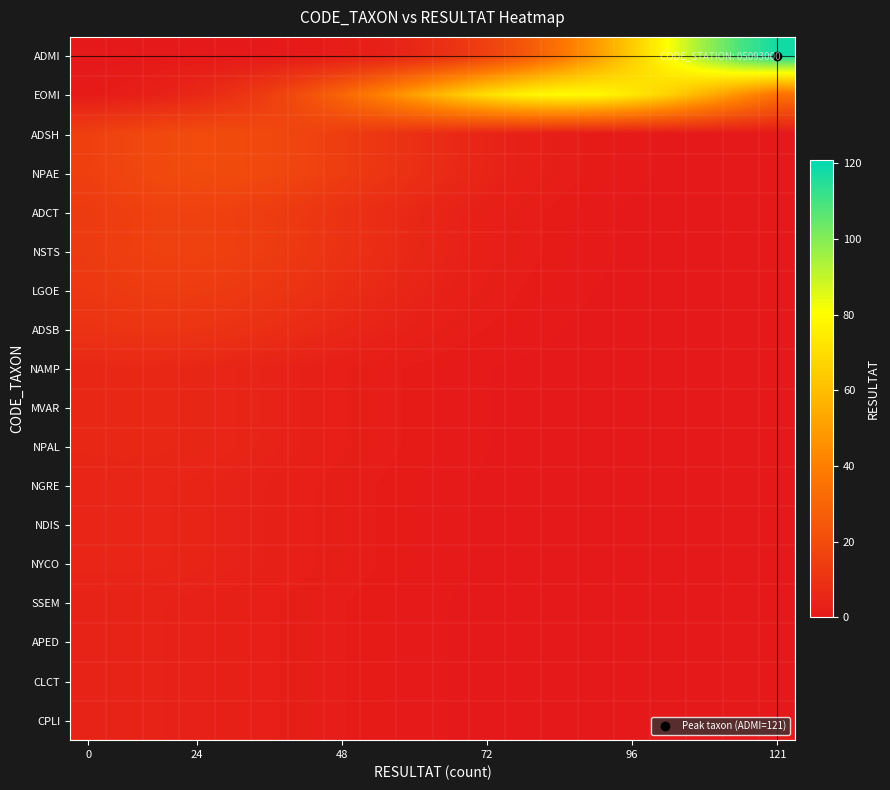

Reading right to left, extract all data points from this chart.

ADMI: 118.0	109.5	96.6	81.1	64.8	49.2	35.5	24.4	16.0	9.9	5.9	3.3	1.8	0.9	0.4	0.2	0.1	0.0	0.0	0.0
EOMI: 34.7	45.2	56.0	66.0	73.9	78.8	79.9	77.1	70.7	61.7	51.2	40.4	30.4	21.7	14.8	9.5	5.9	3.4	1.9	1.0
ADSH: 0.0	0.1	0.2	0.4	0.7	1.1	1.9	3.0	4.6	6.5	8.9	11.5	14.2	16.7	18.6	19.8	20.0	19.2	17.5	15.2
NPAE: 0.0	0.1	0.2	0.4	0.7	1.1	1.9	3.0	4.6	6.5	8.9	11.5	14.2	16.7	18.6	19.8	20.0	19.2	17.5	15.2
ADCT: 0.0	0.0	0.1	0.2	0.4	0.6	1.1	1.8	2.8	4.1	5.8	7.8	10.0	12.1	13.9	15.3	15.9	15.8	15.0	13.4
NSTS: 0.0	0.0	0.1	0.2	0.4	0.6	1.1	1.8	2.8	4.1	5.8	7.8	10.0	12.1	13.9	15.3	15.9	15.8	15.0	13.4
LGOE: 0.0	0.0	0.1	0.1	0.3	0.5	0.8	1.3	2.1	3.2	4.6	6.2	8.1	10.0	11.7	13.0	13.8	14.0	13.4	12.2
ADSB: 0.0	0.0	0.0	0.1	0.1	0.3	0.5	0.8	1.3	2.1	3.0	4.2	5.6	7.1	8.5	9.8	10.6	11.0	10.8	10.1
NAMP: 0.0	0.0	0.0	0.0	0.0	0.1	0.2	0.3	0.5	0.8	1.2	1.8	2.4	3.2	4.0	4.8	5.4	5.8	6.0	5.9
MVAR: 0.0	0.0	0.0	0.0	0.0	0.1	0.2	0.3	0.5	0.8	1.2	1.8	2.4	3.2	4.0	4.8	5.4	5.8	6.0	5.9
NPAL: 0.0	0.0	0.0	0.0	0.0	0.1	0.2	0.3	0.5	0.8	1.2	1.8	2.4	3.2	4.0	4.8	5.4	5.8	6.0	5.9
NGRE: 0.0	0.0	0.0	0.0	0.0	0.1	0.1	0.2	0.4	0.6	0.9	1.4	1.9	2.6	3.2	3.9	4.4	4.8	5.0	4.9
NDIS: 0.0	0.0	0.0	0.0	0.0	0.1	0.1	0.2	0.4	0.6	0.9	1.4	1.9	2.6	3.2	3.9	4.4	4.8	5.0	4.9
NYCO: 0.0	0.0	0.0	0.0	0.0	0.1	0.1	0.2	0.4	0.6	0.9	1.4	1.9	2.6	3.2	3.9	4.4	4.8	5.0	4.9
SSEM: 0.0	0.0	0.0	0.0	0.0	0.0	0.1	0.2	0.3	0.5	0.7	1.0	1.5	2.0	2.5	3.0	3.5	3.8	4.0	4.0
APED: 0.0	0.0	0.0	0.0	0.0	0.0	0.1	0.2	0.3	0.5	0.7	1.0	1.5	2.0	2.5	3.0	3.5	3.8	4.0	4.0
CLCT: 0.0	0.0	0.0	0.0	0.0	0.0	0.1	0.2	0.3	0.5	0.7	1.0	1.5	2.0	2.5	3.0	3.5	3.8	4.0	4.0
CPLI: 0.0	0.0	0.0	0.0	0.0	0.0	0.1	0.2	0.3	0.5	0.7	1.0	1.5	2.0	2.5	3.0	3.5	3.8	4.0	4.0